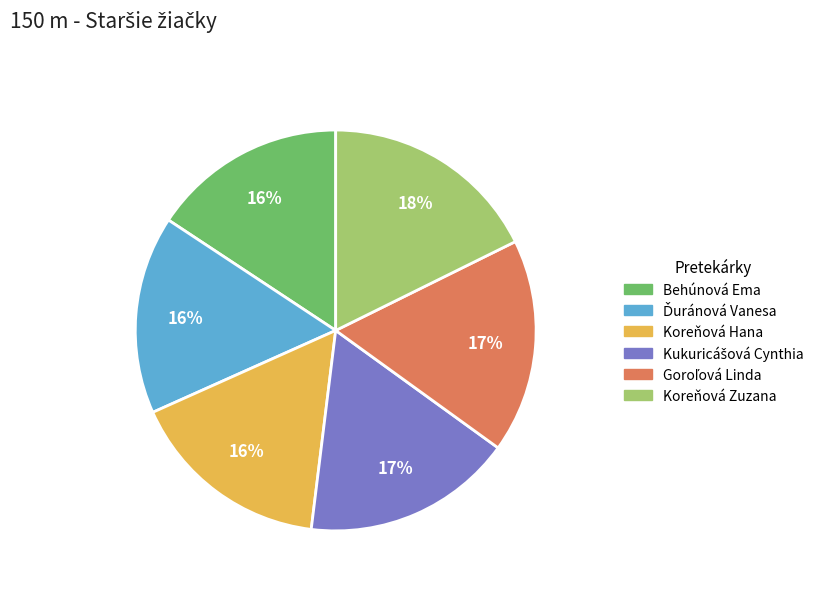

The Koreňová Zuzana slice represents 18% of the pie. True or false?

True